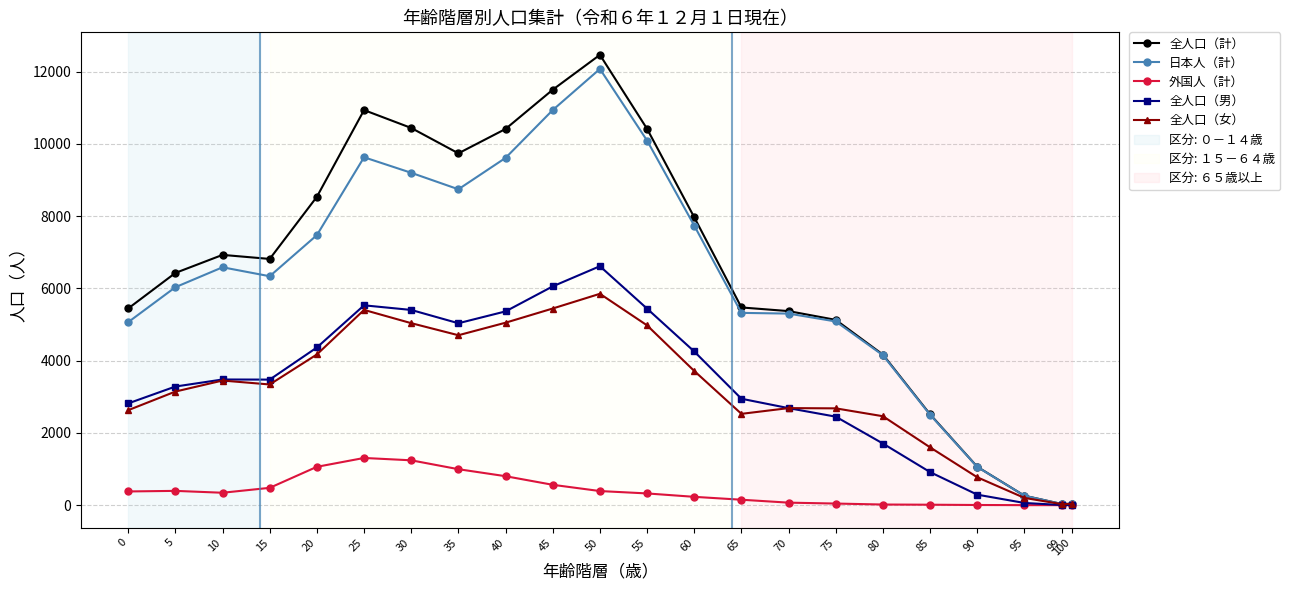

In 全人口（計）, how many points are lower than both neighbors (excluding endpoints)?

3